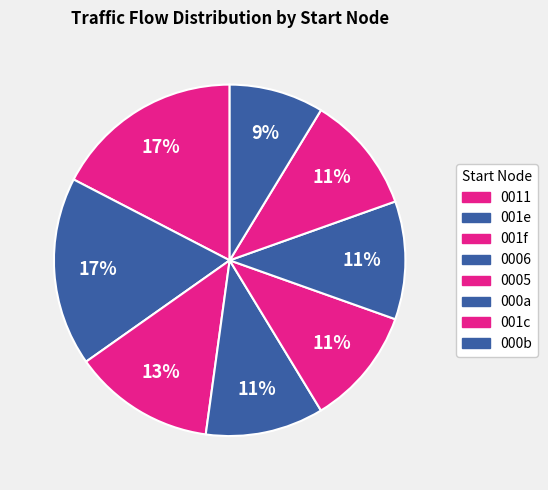

Count the number of slices in the pie.

8